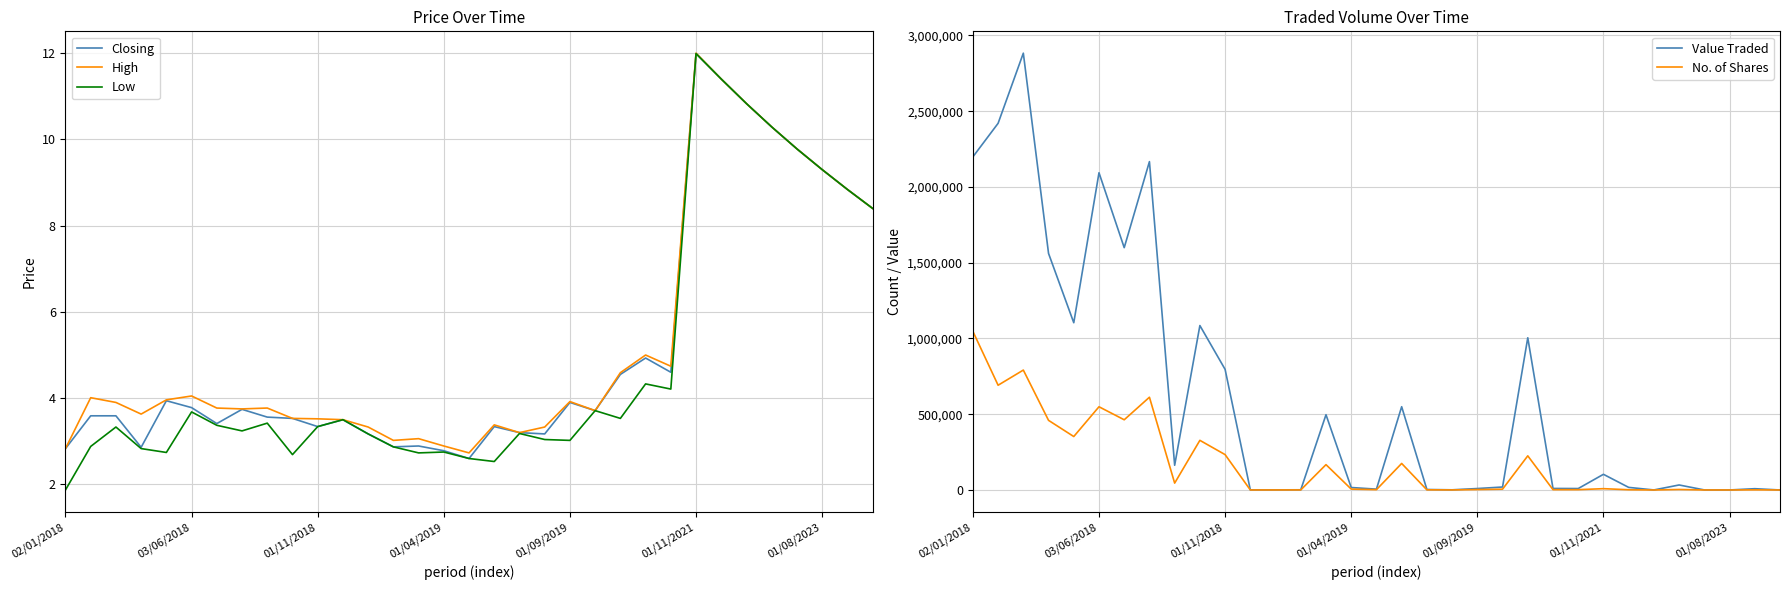

Rank the series by their maximum value, from lowest to highest.

Closing, Low, High, No. of Shares, Value Traded